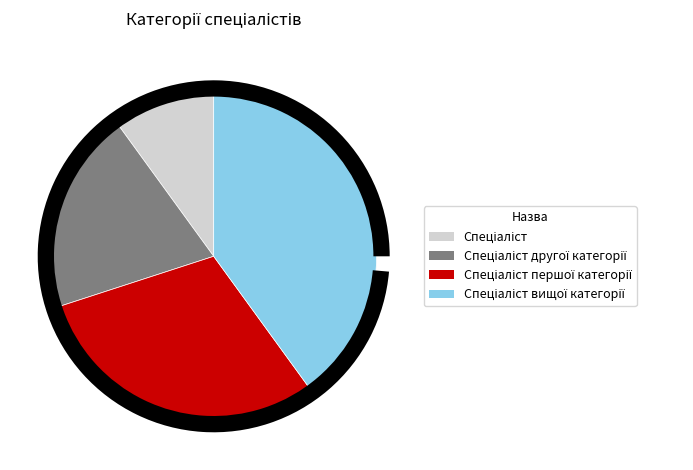

What is the smallest slice in the pie chart?

Спеціаліст